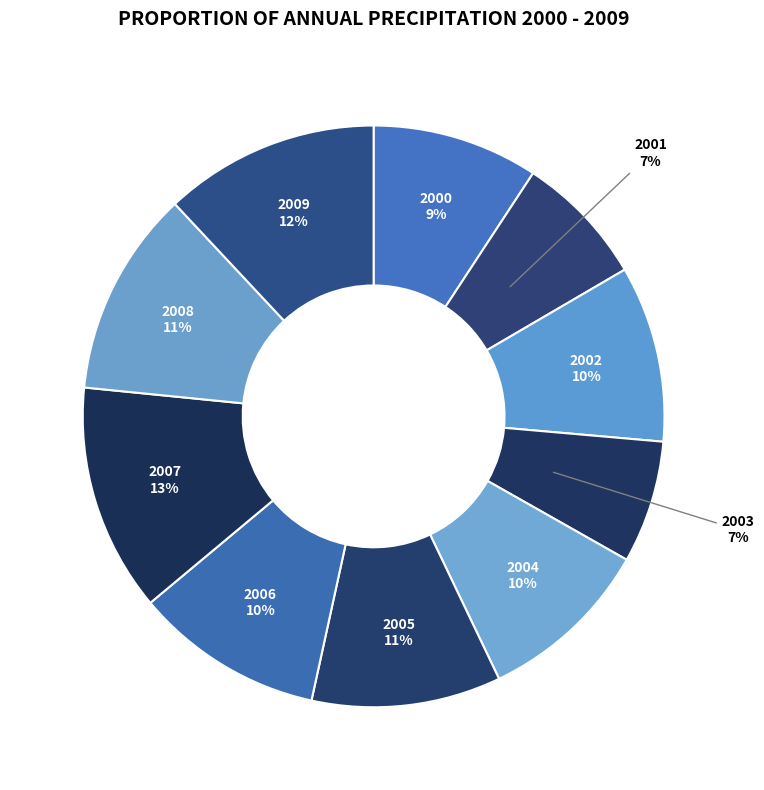

Which slice is the smallest?

2003